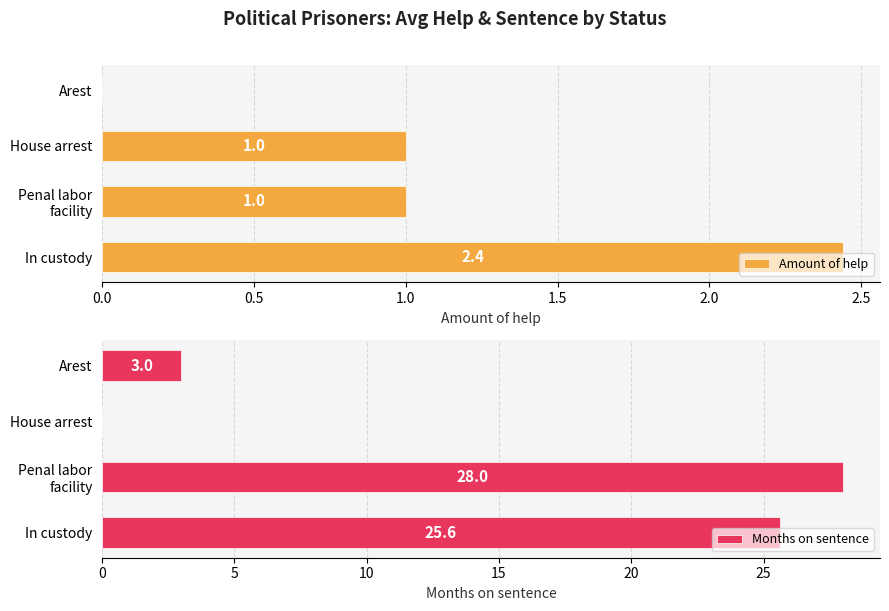

True or false: Months on sentence has a value of 25.6 at In custody.

True